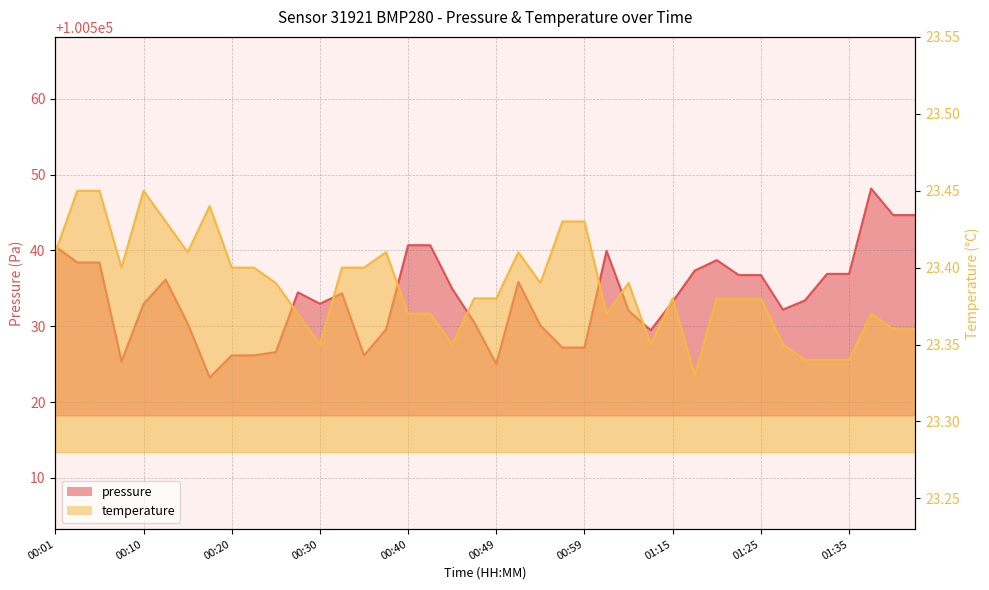

The pressure series shows 100538.4 at 00:06. True or false?

True